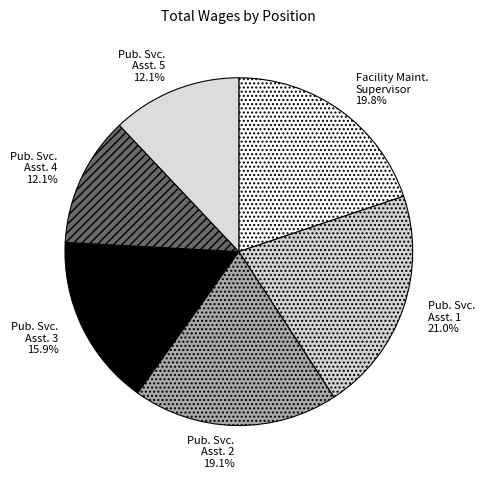

What is the ratio of the value at Pub. Svc. Asst. 3 to the value at Pub. Svc. Asst. 1?

0.8